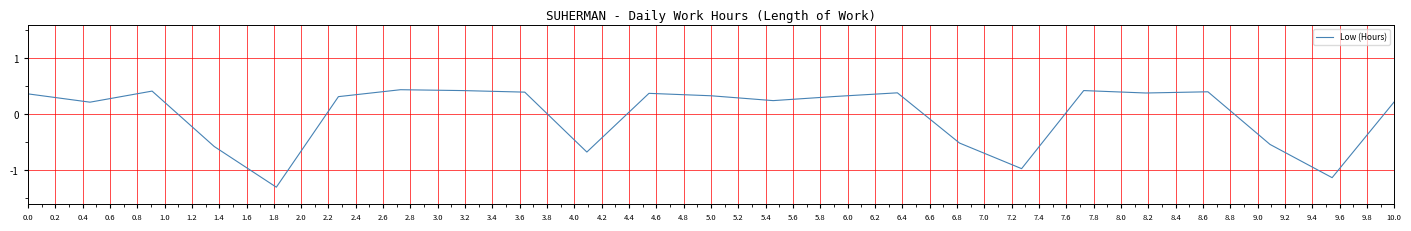

What is the difference between the maximum and minimum values?

1.7